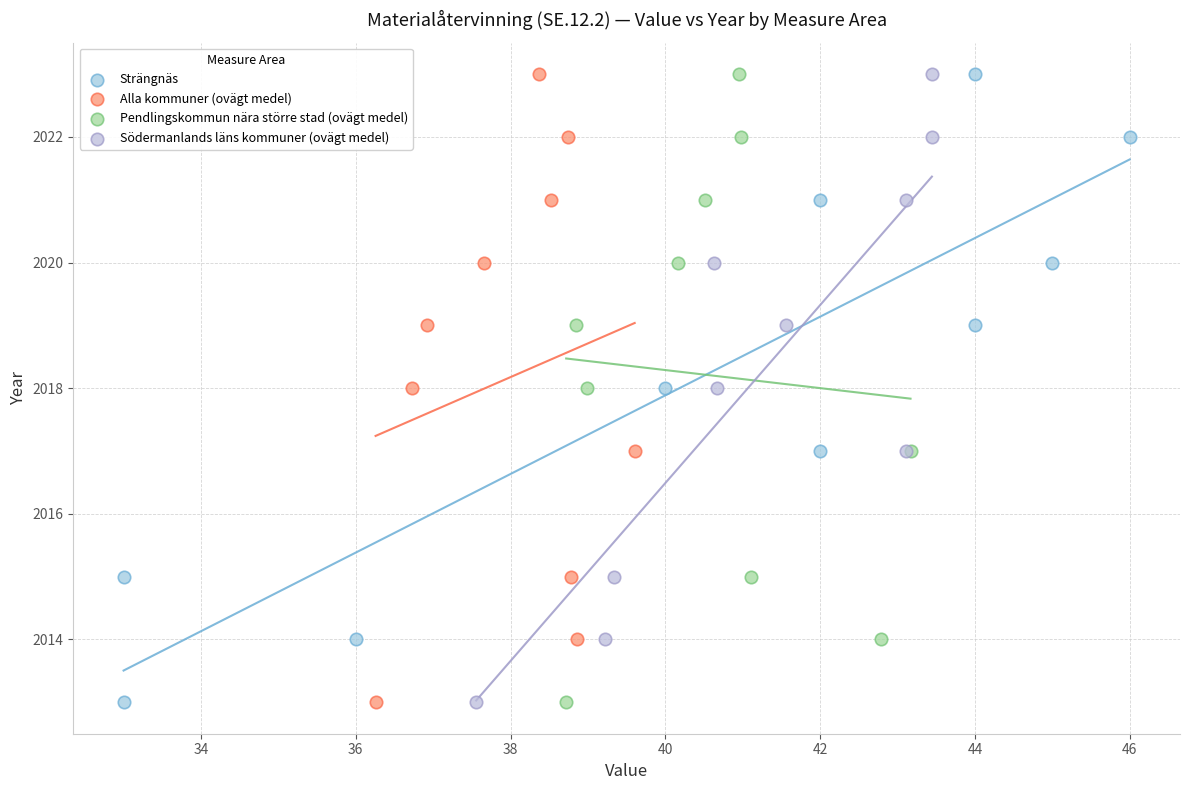

What are all the series names shown in the legend?

Strängnäs, Alla kommuner (ovägt medel), Pendlingskommun nära större stad (ovägt medel), Södermanlands läns kommuner (ovägt medel)